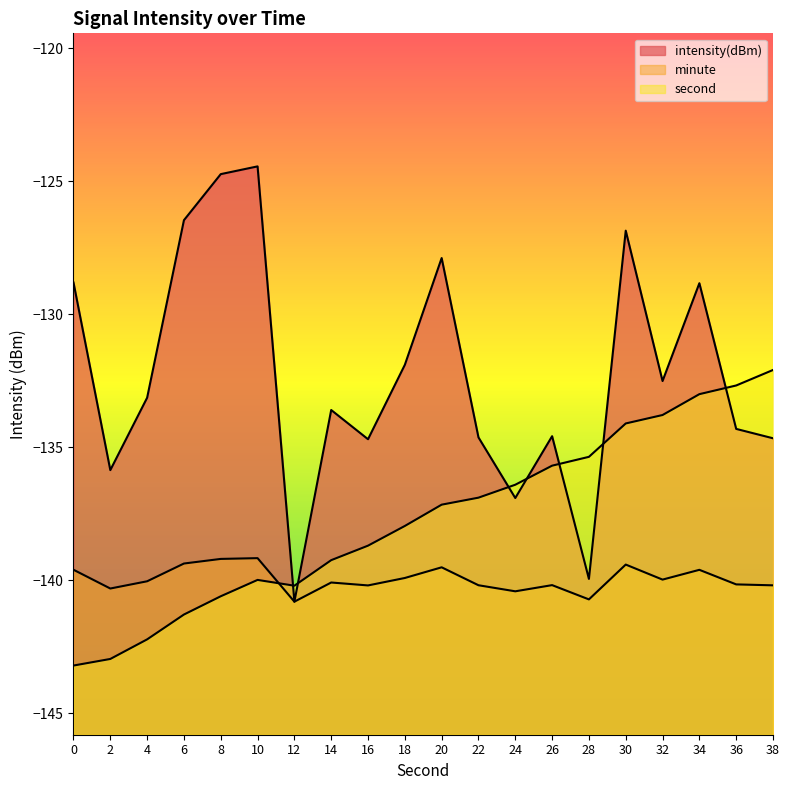

What is the difference between the second highest and second lowest values in the second series?

10.3